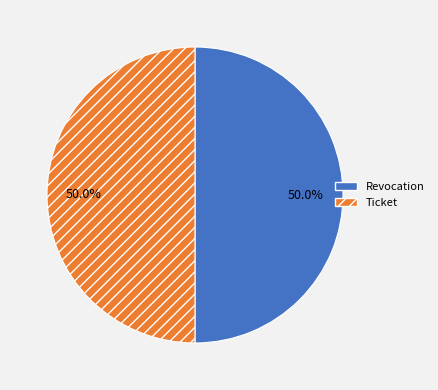

How many slices are in this pie chart?

2